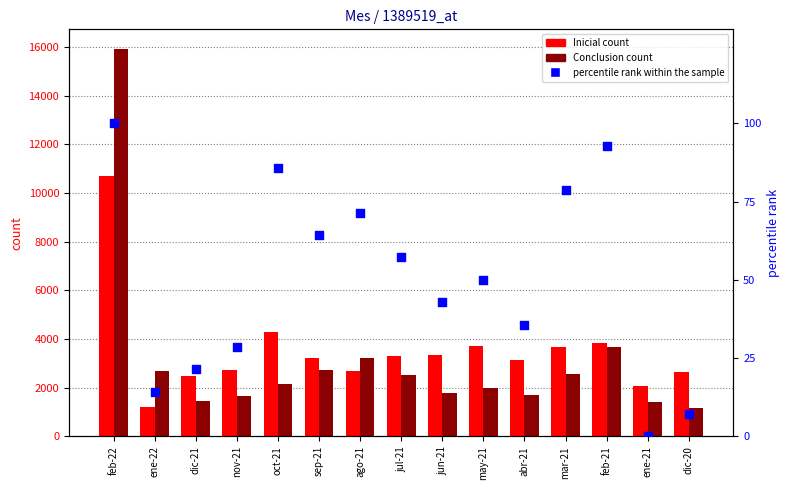

Which series has the widest spread of Y values?

Conclusion